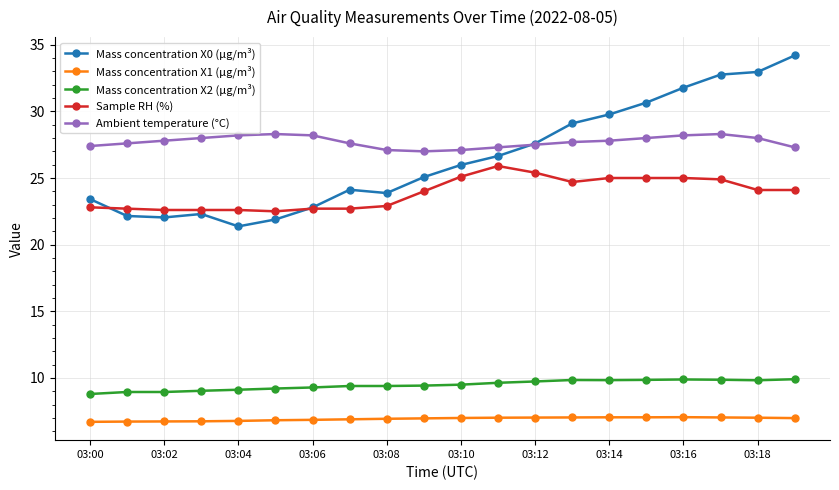

True or false: Ambient temperature (°C) has more than 0 interior local peaks.

True